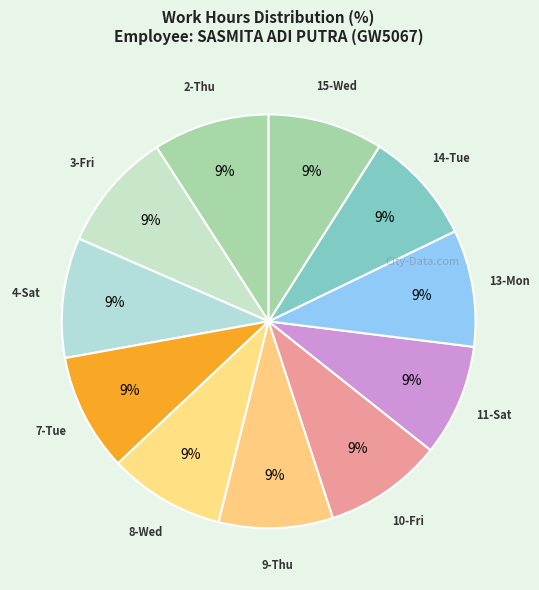

Is the sum of 13-Mon and 9-Thu greater than half?

No